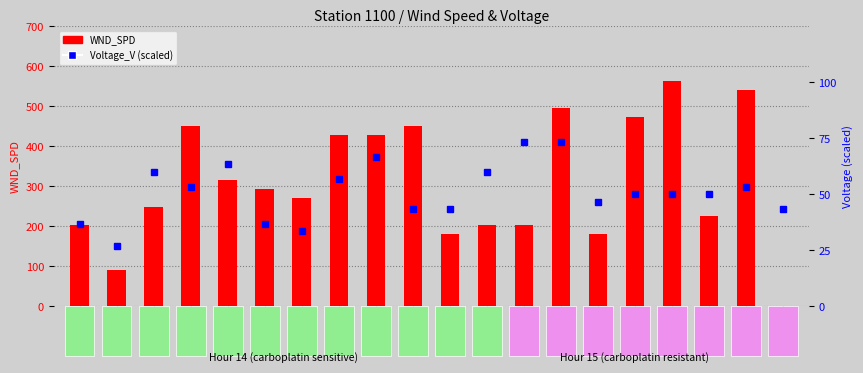

Rank the series at 15:02 from lowest to highest value.

Voltage_V, WND_SPD